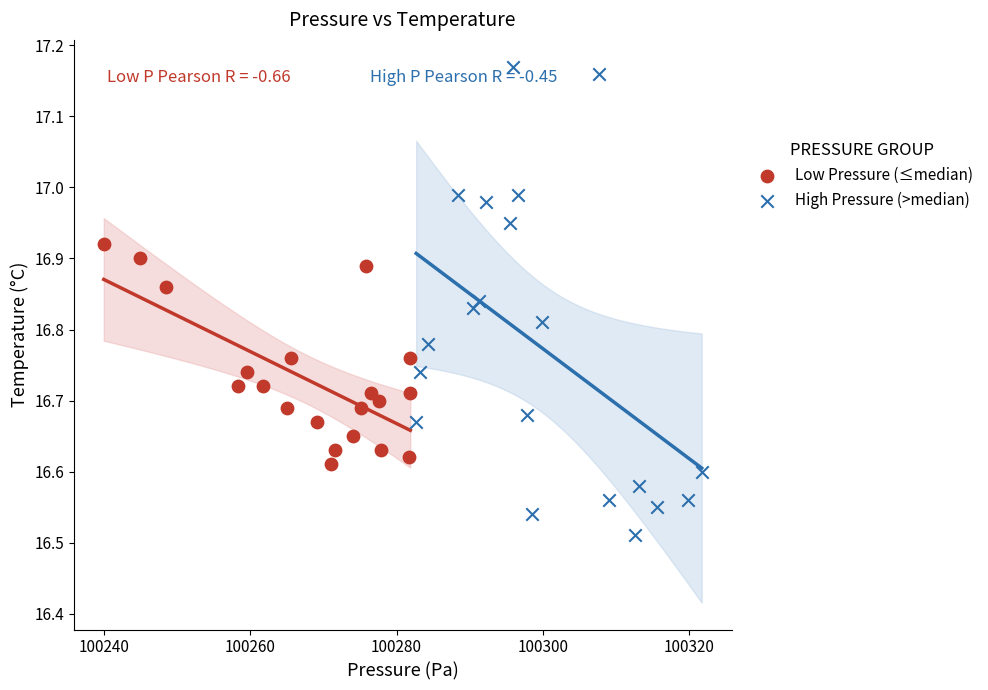

Which series has the largest Y range (max minus min)?

High Pressure (>median)